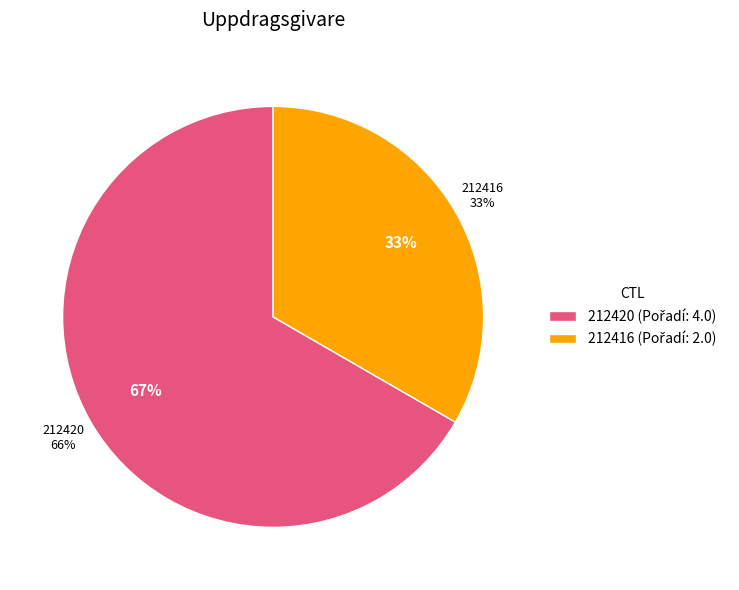

To the nearest percent, what is the difference between the largest and smallest slice percentages?

33%